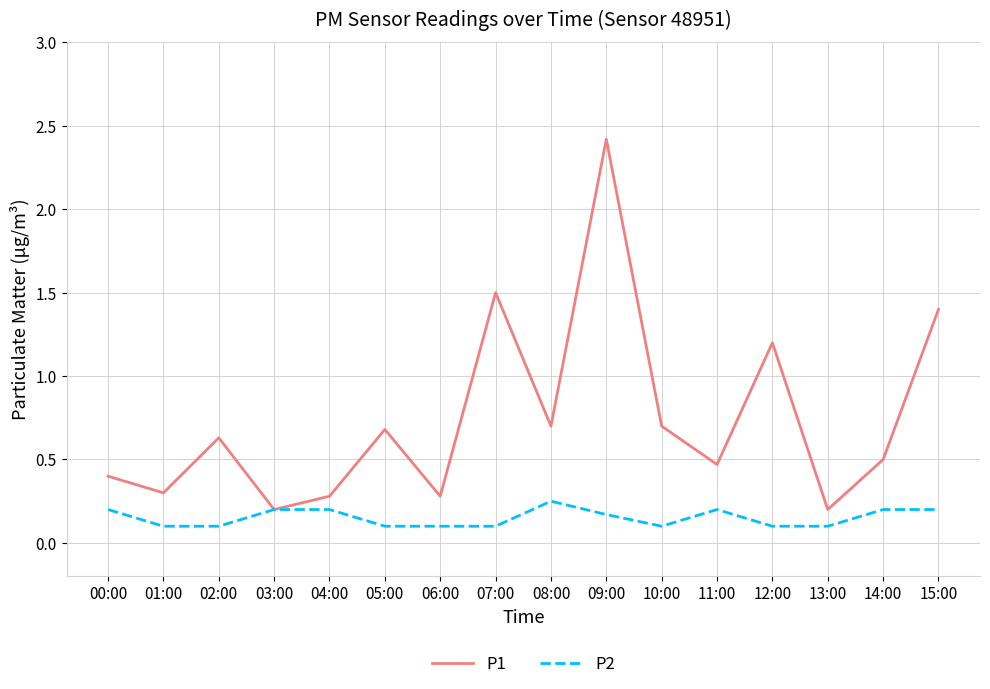

List the series in order of their peak value, lowest first.

P2, P1